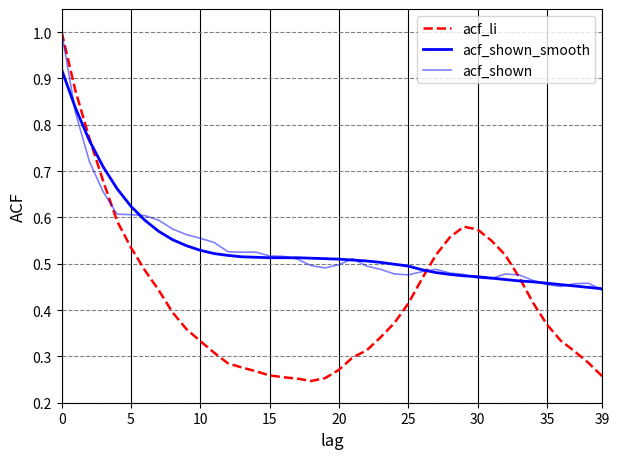

How many lines are shown in the chart?

3